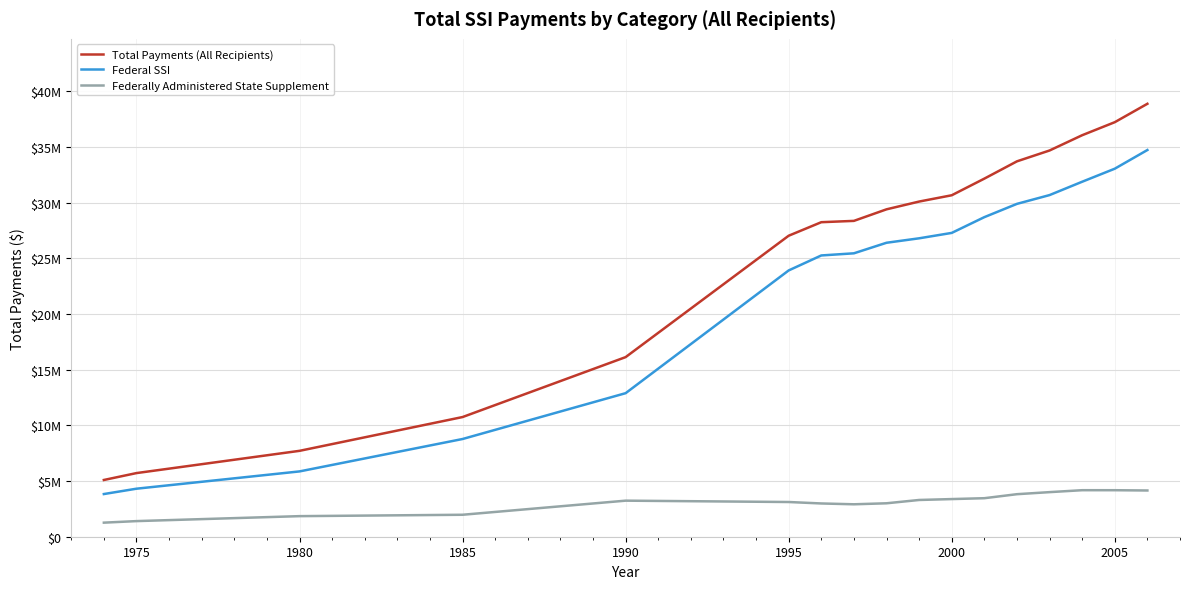

Is this an area chart (filled region under the line)?

No